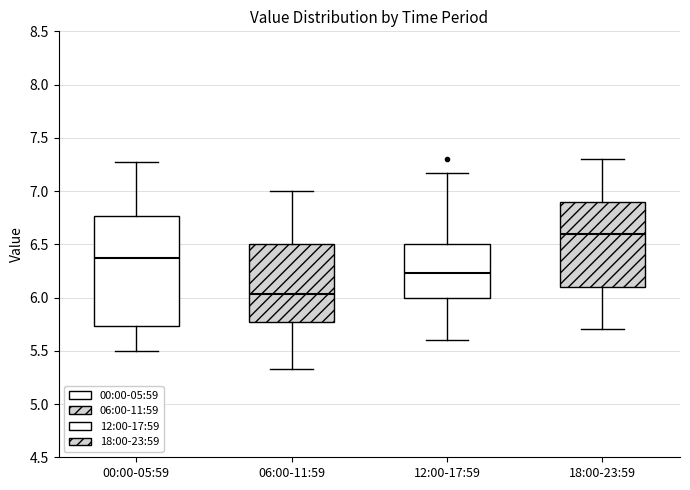

Comparing the boxes themselves (not the whiskers), which one is the tallest?

00:00-05:59